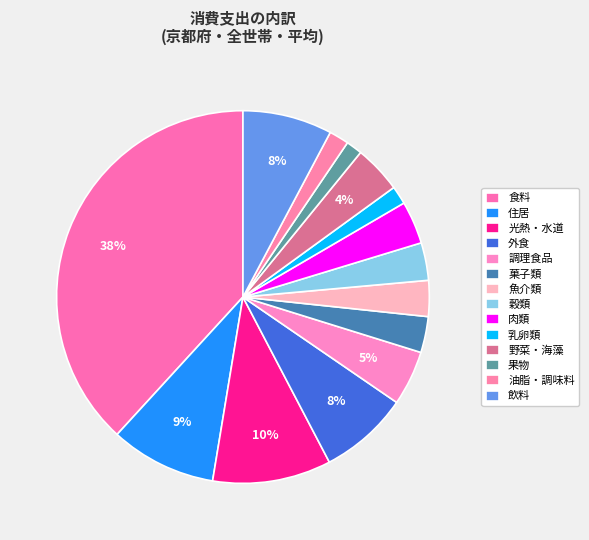

True or false: 菓子類 accounts for 3% of the total.

True